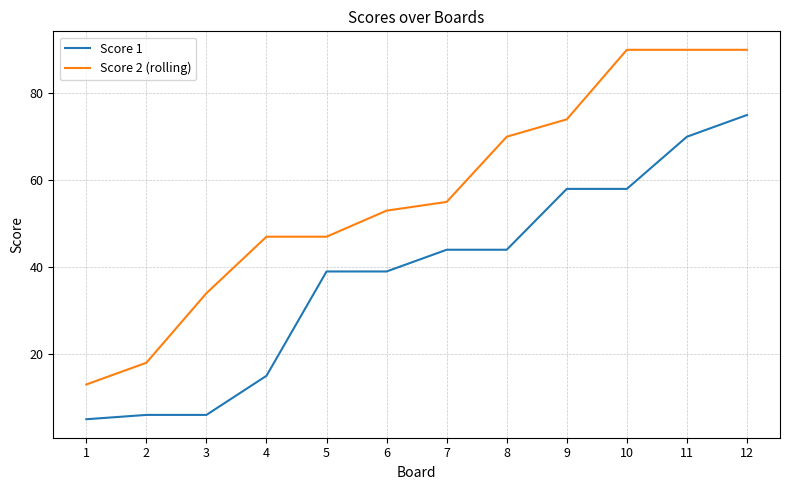

True or false: Score 1 and Score 2 (rolling) cross at least once.

False